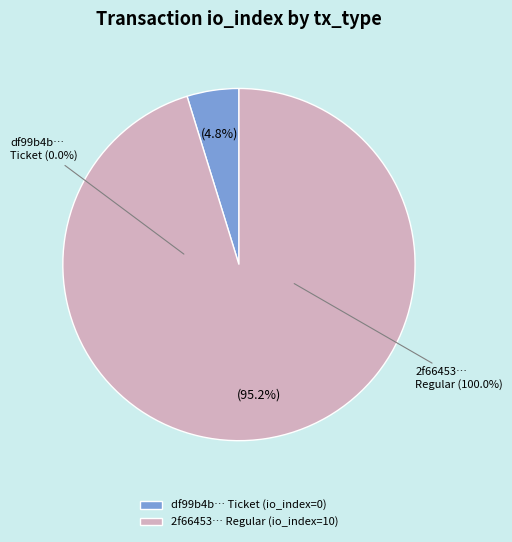

The Regular (io_index=10) slice represents 99% of the pie. True or false?

False